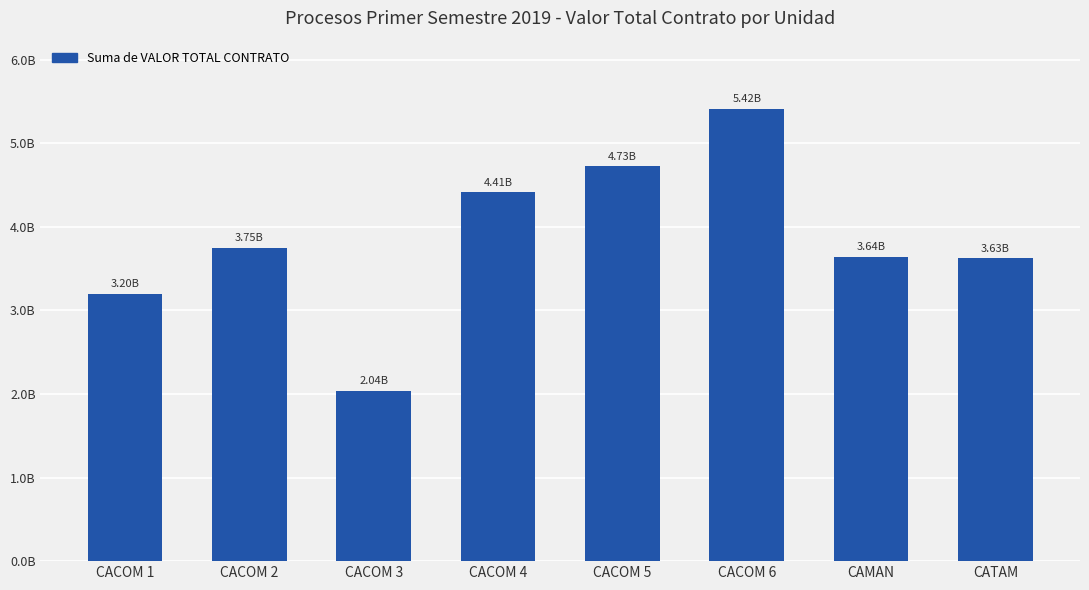

Rank the categories by value from highest to lowest.

CACOM 6, CACOM 5, CACOM 4, CACOM 2, CAMAN, CATAM, CACOM 1, CACOM 3